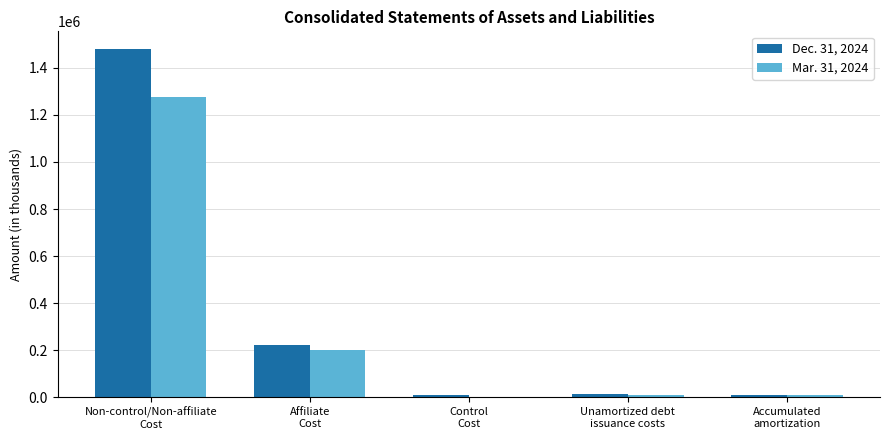

The Dec. 31, 2024 series shows 14681 at Unamortized debt
issuance costs. True or false?

True